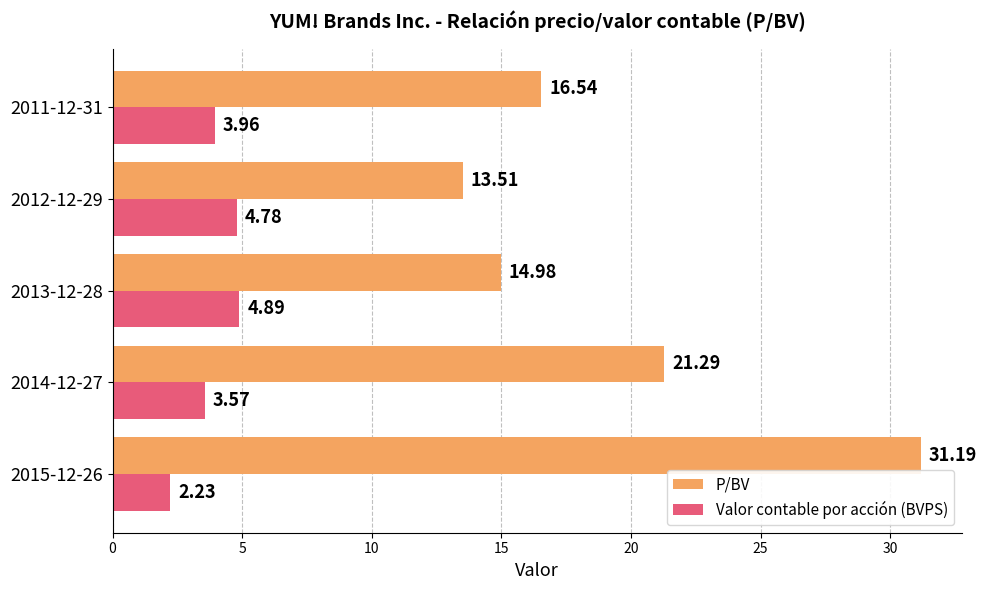

Which series changed the most between 2014-12-27 and 2012-12-29?

P/BV